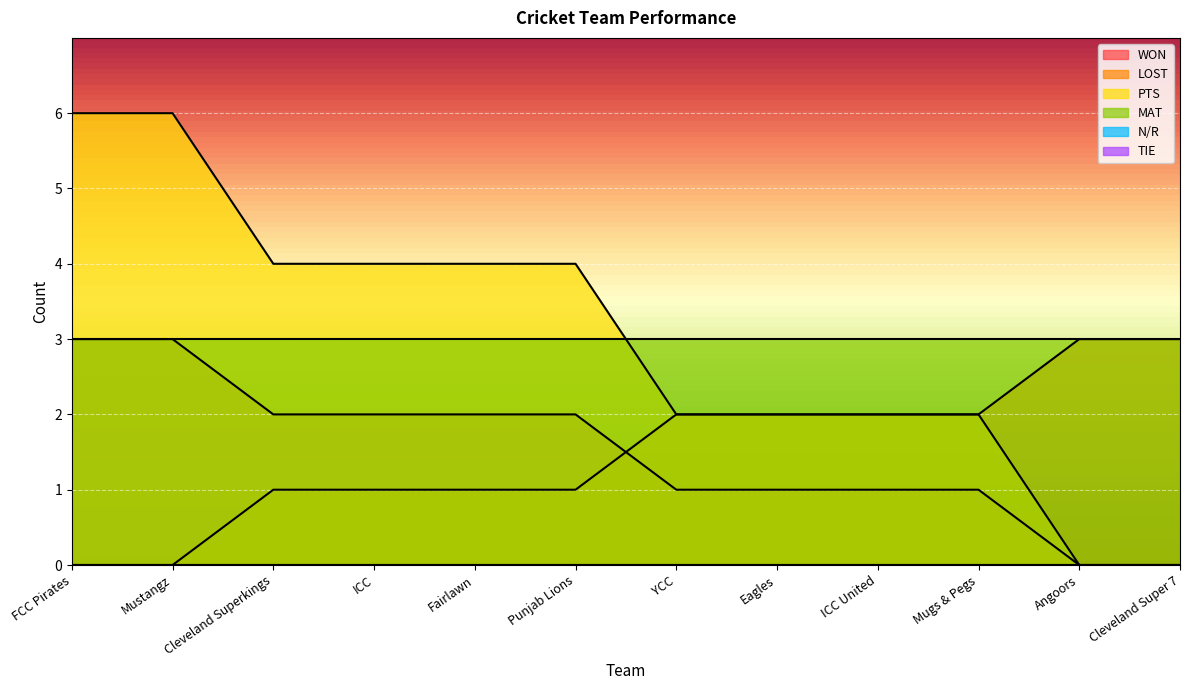

Does the chart display data point markers on the line(s)?

No